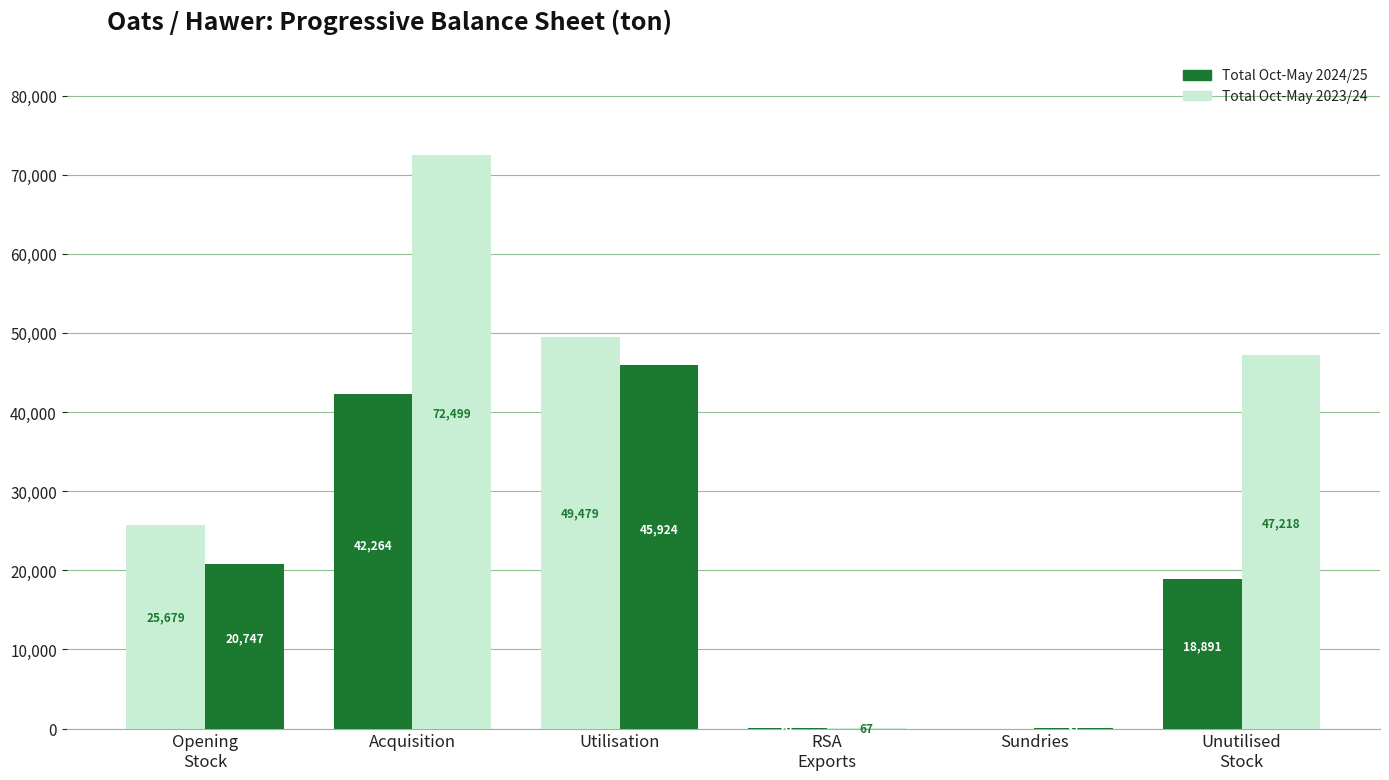

How many groups of bars are there?

6